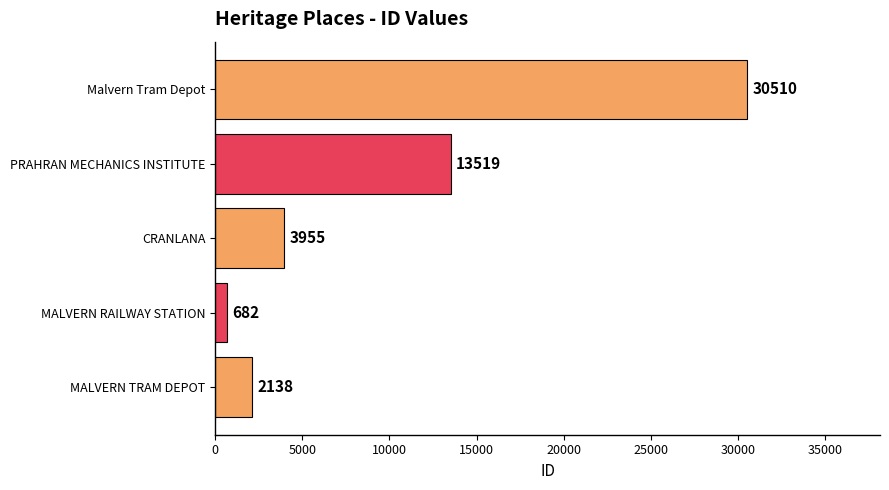

What is the smallest value displayed?

682